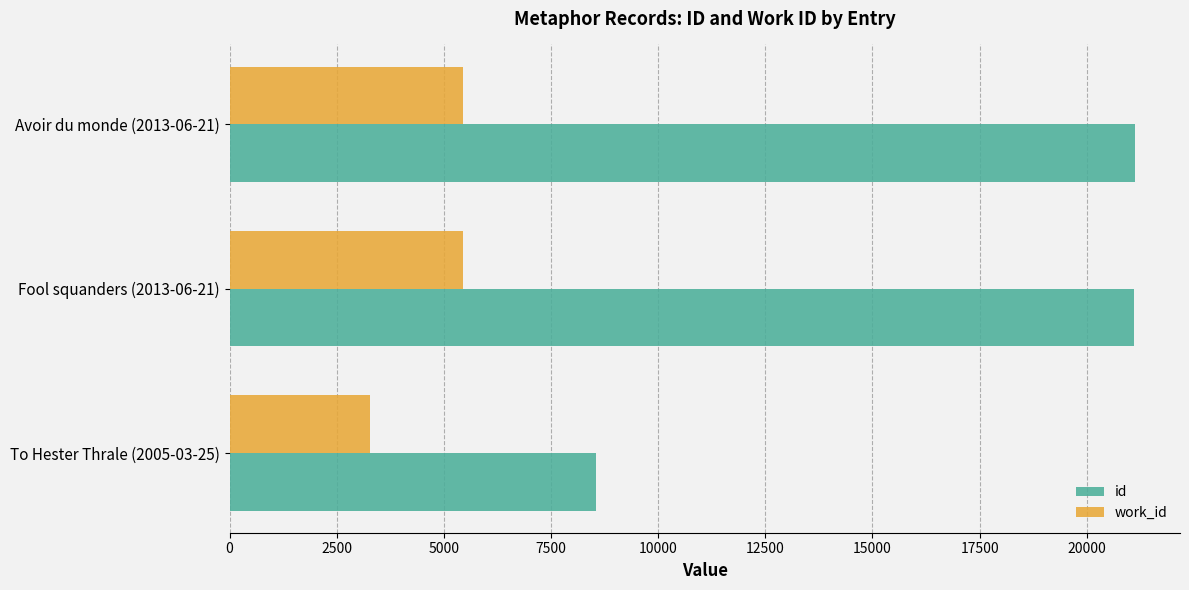

The value of work_id at To Hester Thrale (2005-03-25) is 4283. True or false?

False